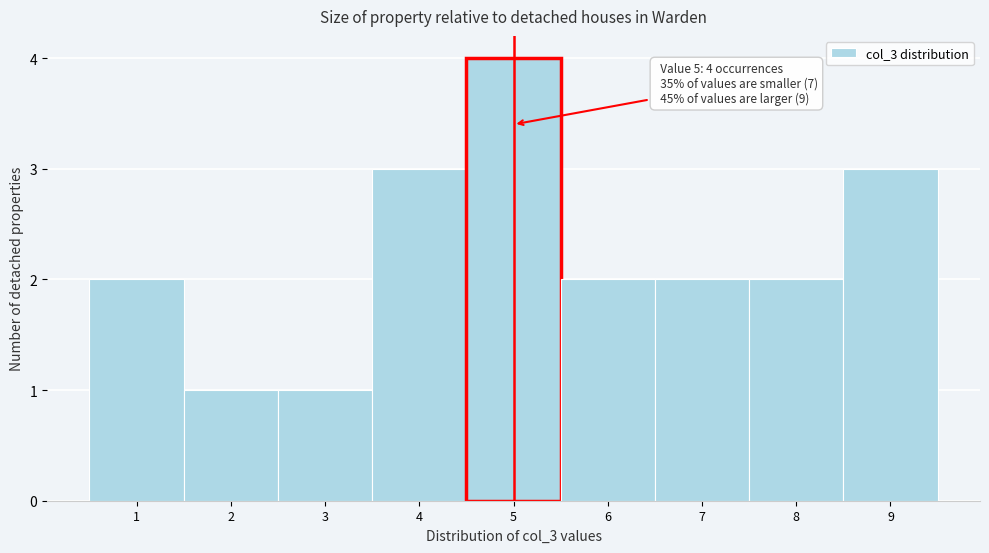

Which range on the x-axis has the tallest bar?

4.5 to 5.5